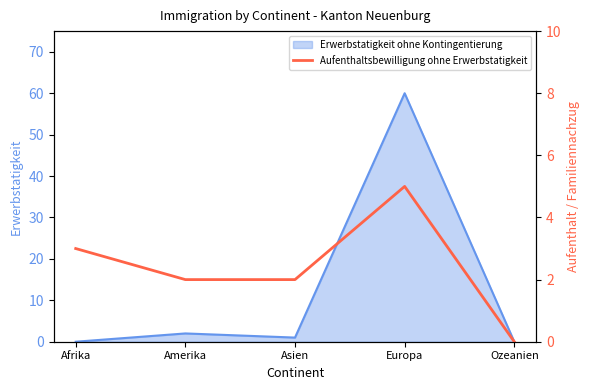

The value of Erwerbstatigkeit ohne Kontingentierung at Afrika is 42. True or false?

False